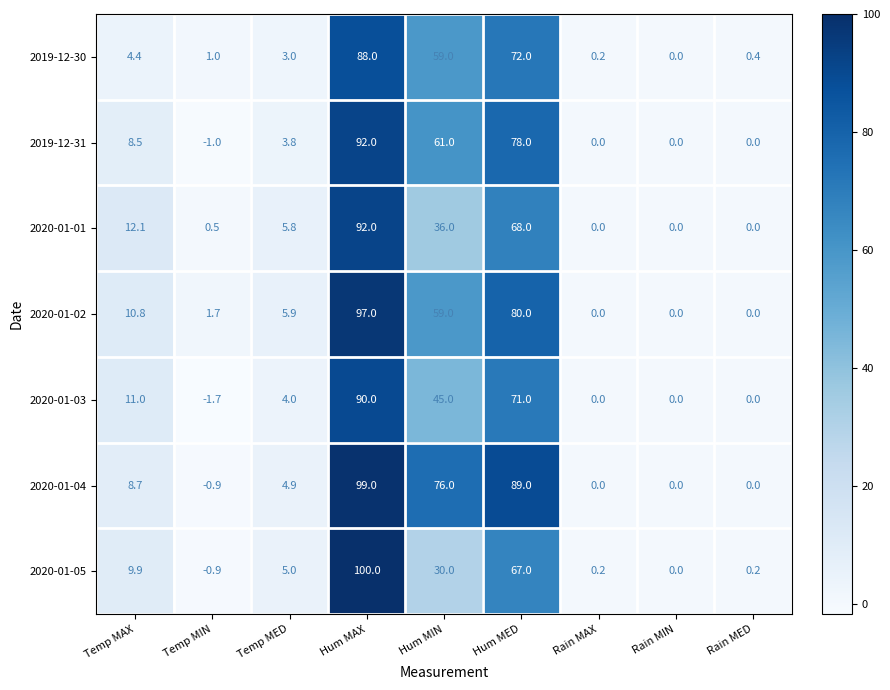

Which series has the widest spread of values?

2020-01-05